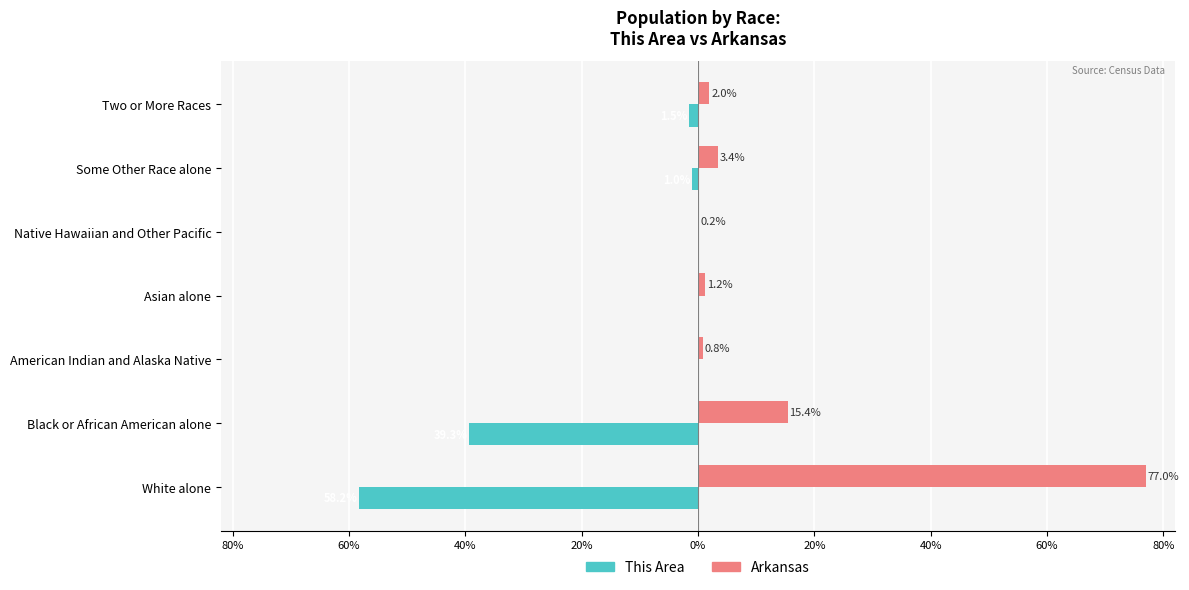

What are all the series names shown in the legend?

This Area, Arkansas